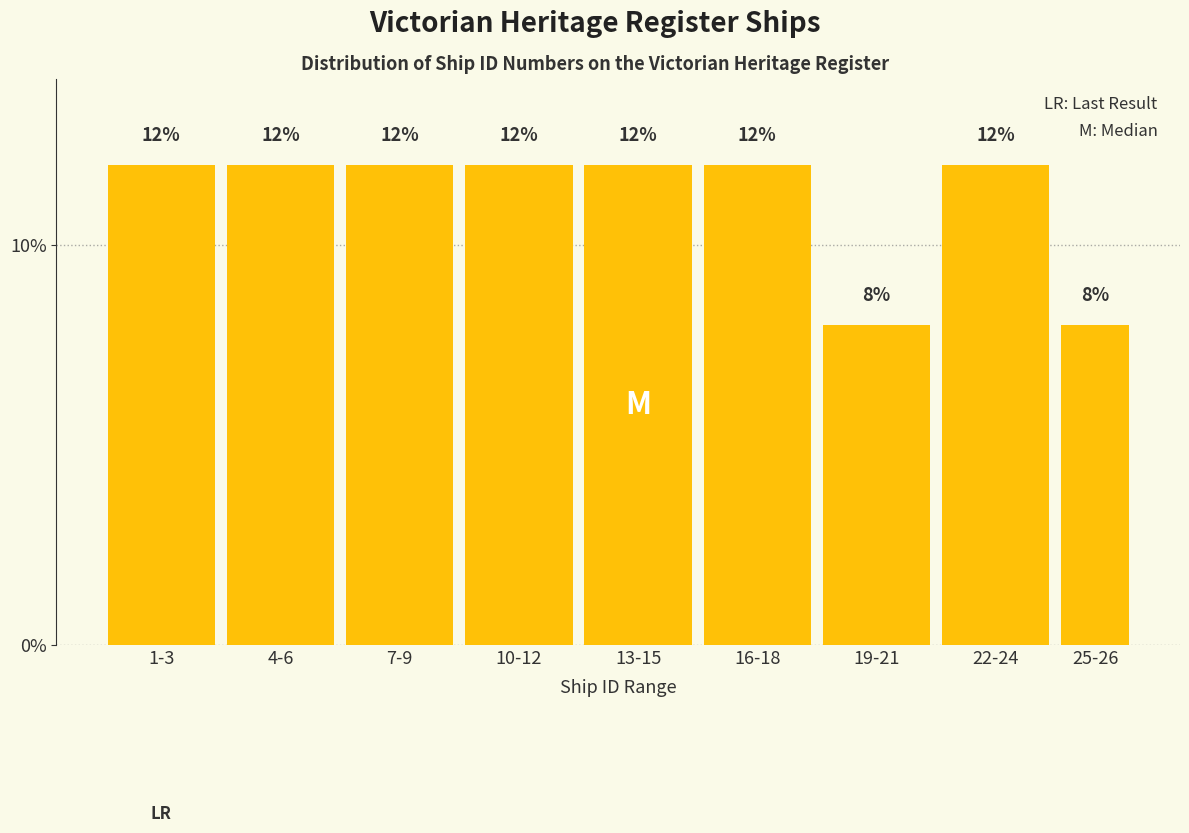

Reading left to right, list all the values displayed in this chart.

12	12	12	12	12	12	8	12	8